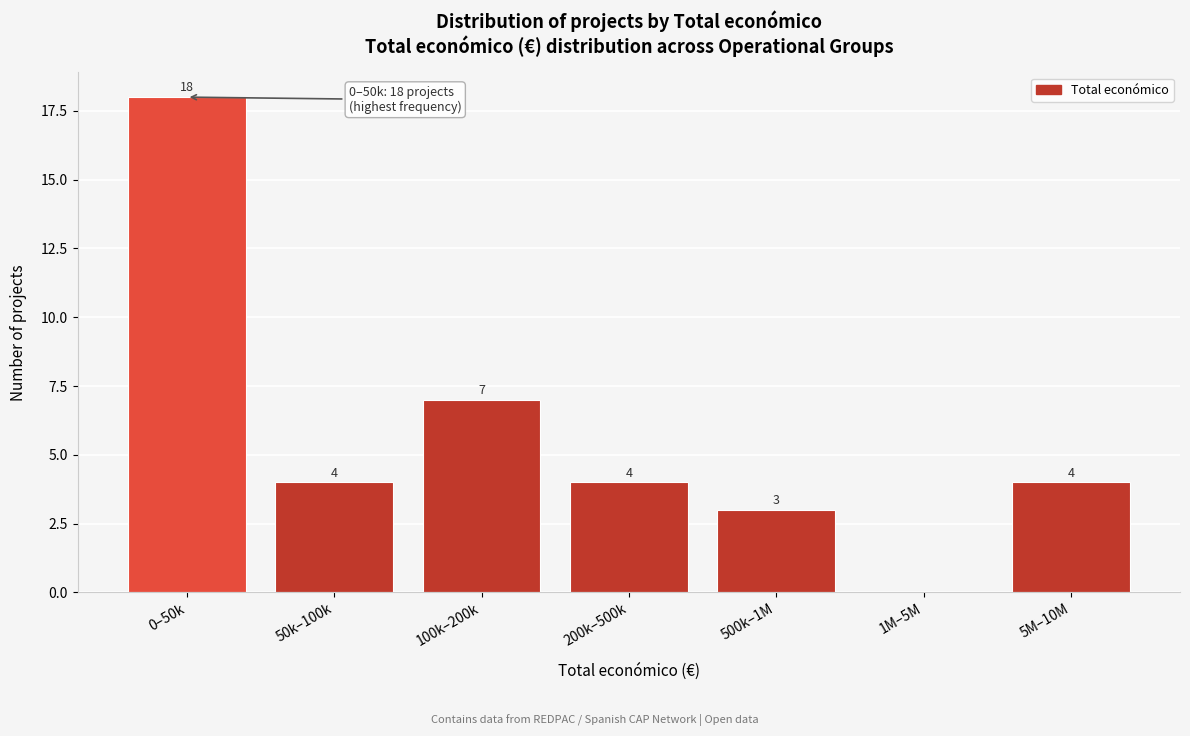

Reading left to right, list all the values displayed in this chart.

0–50k=18	50k–100k=4	100k–200k=7	200k–500k=4	500k–1M=3	1M–5M=0	5M–10M=4